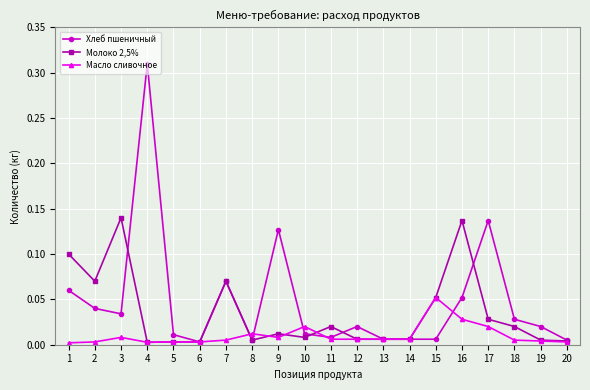

True or false: Молоко 2,5% has more than 0 points higher than both neighbors.

True